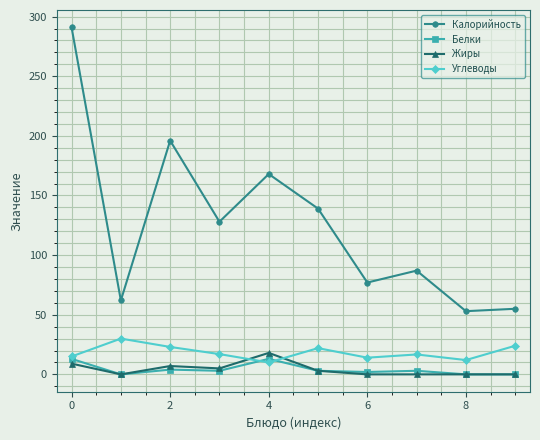

What is the greatest value displayed?

291.0